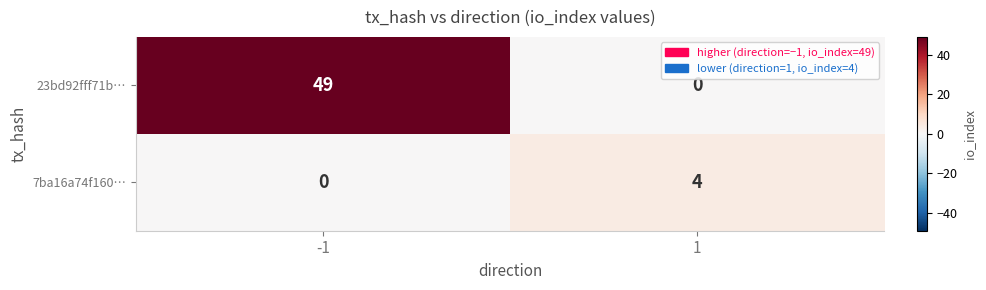

How many distinct data groups are displayed?

2